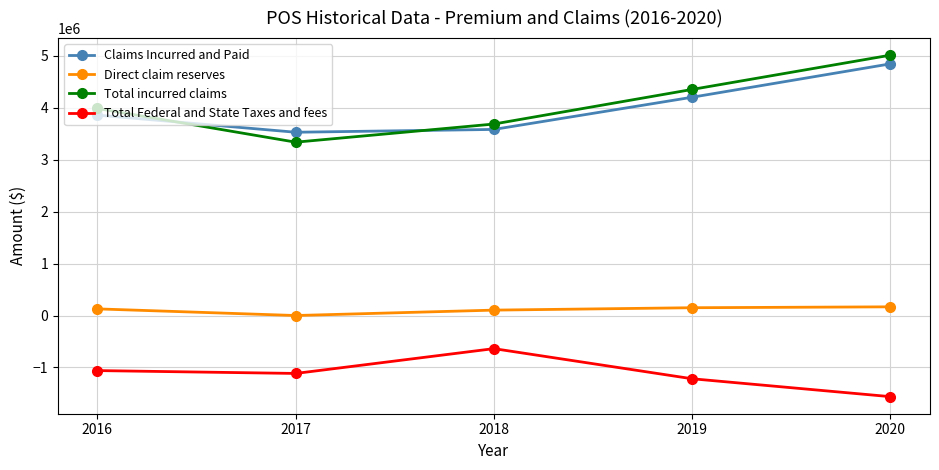

True or false: Total incurred claims and Direct claim reserves intersect in this chart.

False